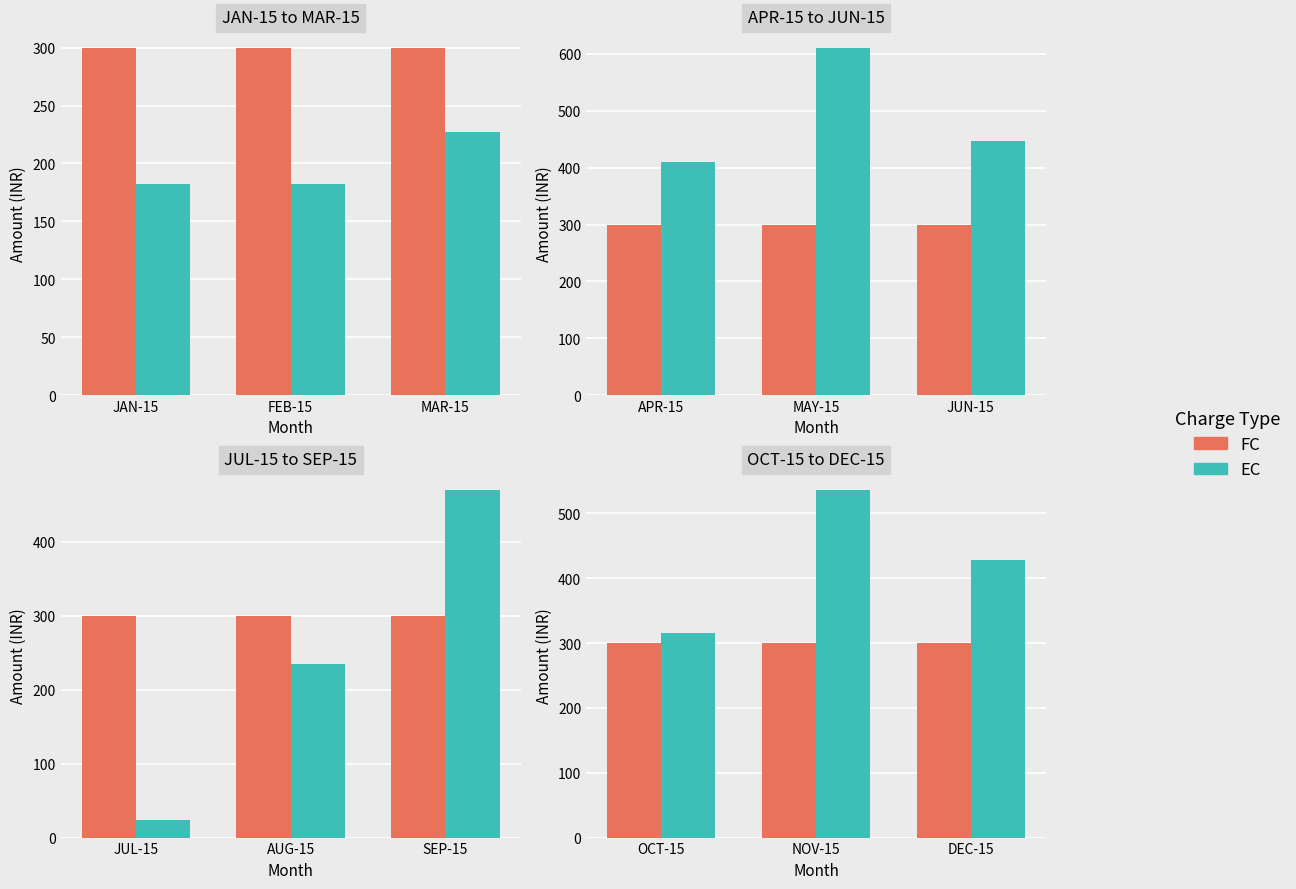

List the series in order of their overall mean, lowest first.

FC, EC